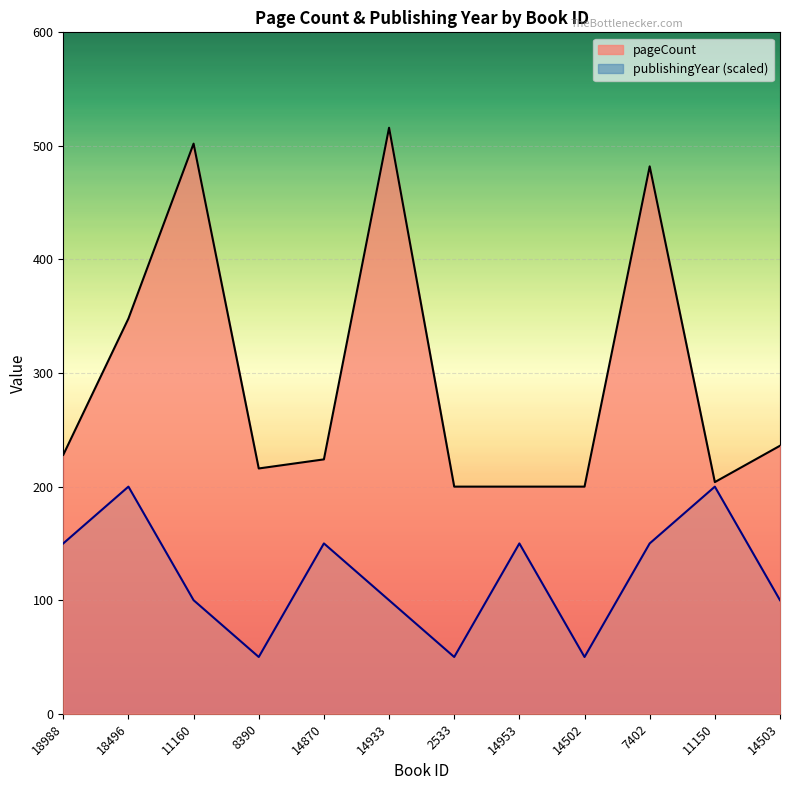

How many values in the pageCount series exceed 228?

5